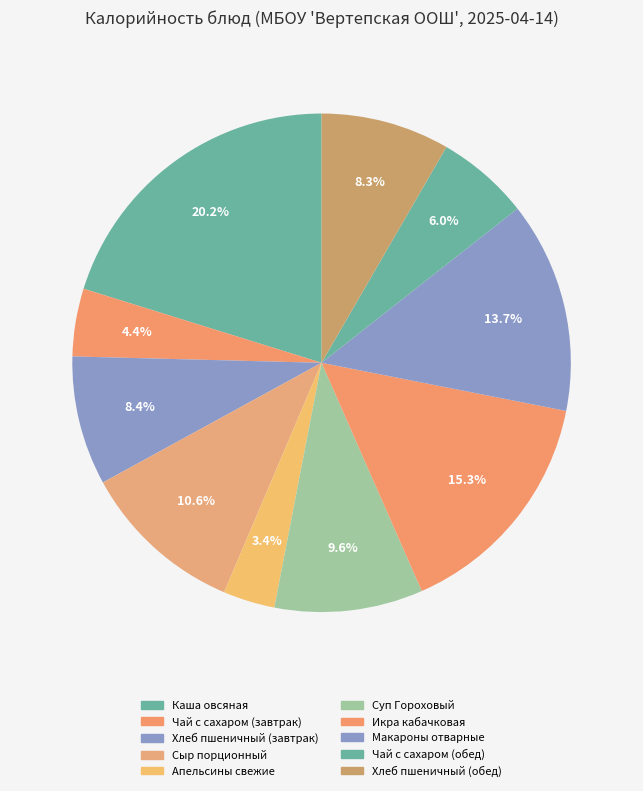

To the nearest percent, what is the difference between the largest and smallest slice percentages?

17%